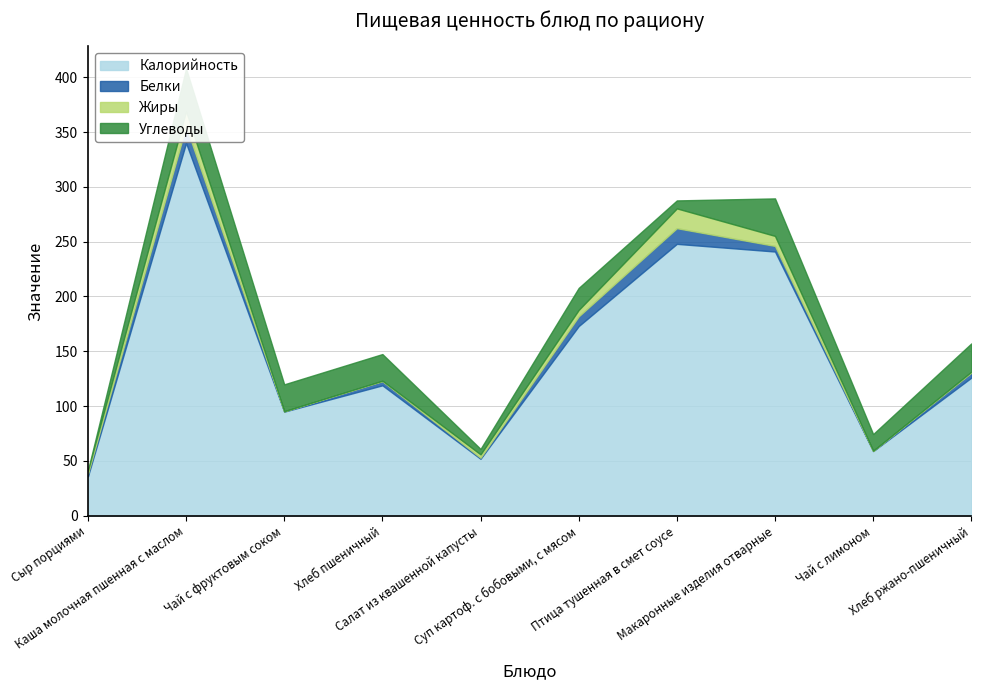

True or false: Белки and Калорийность cross at least once.

False